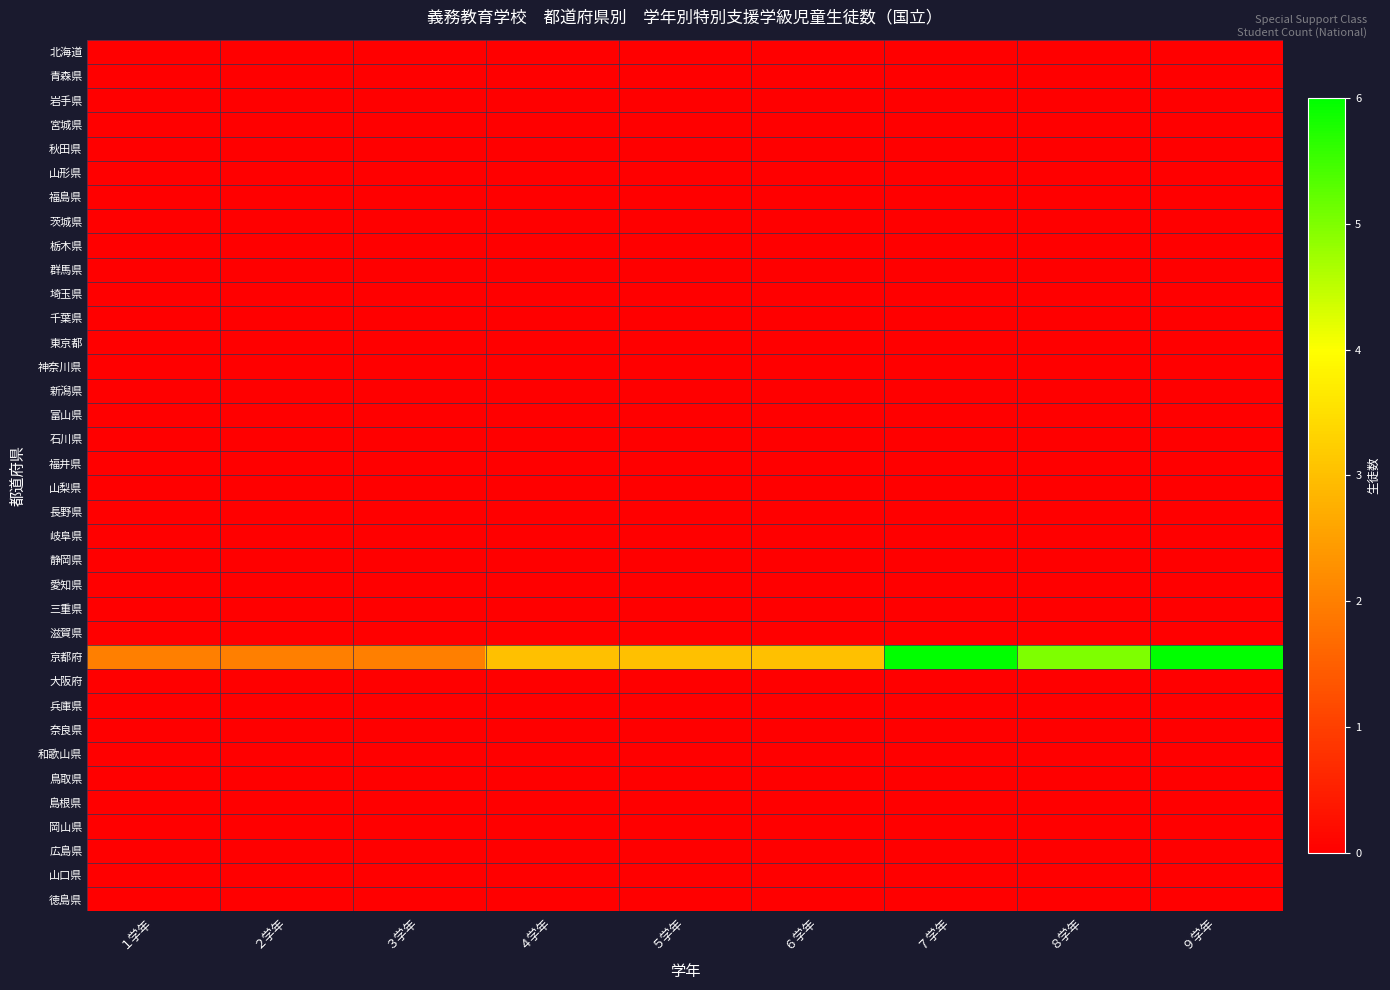

Which label corresponds to the smallest value in the chart?

１学年